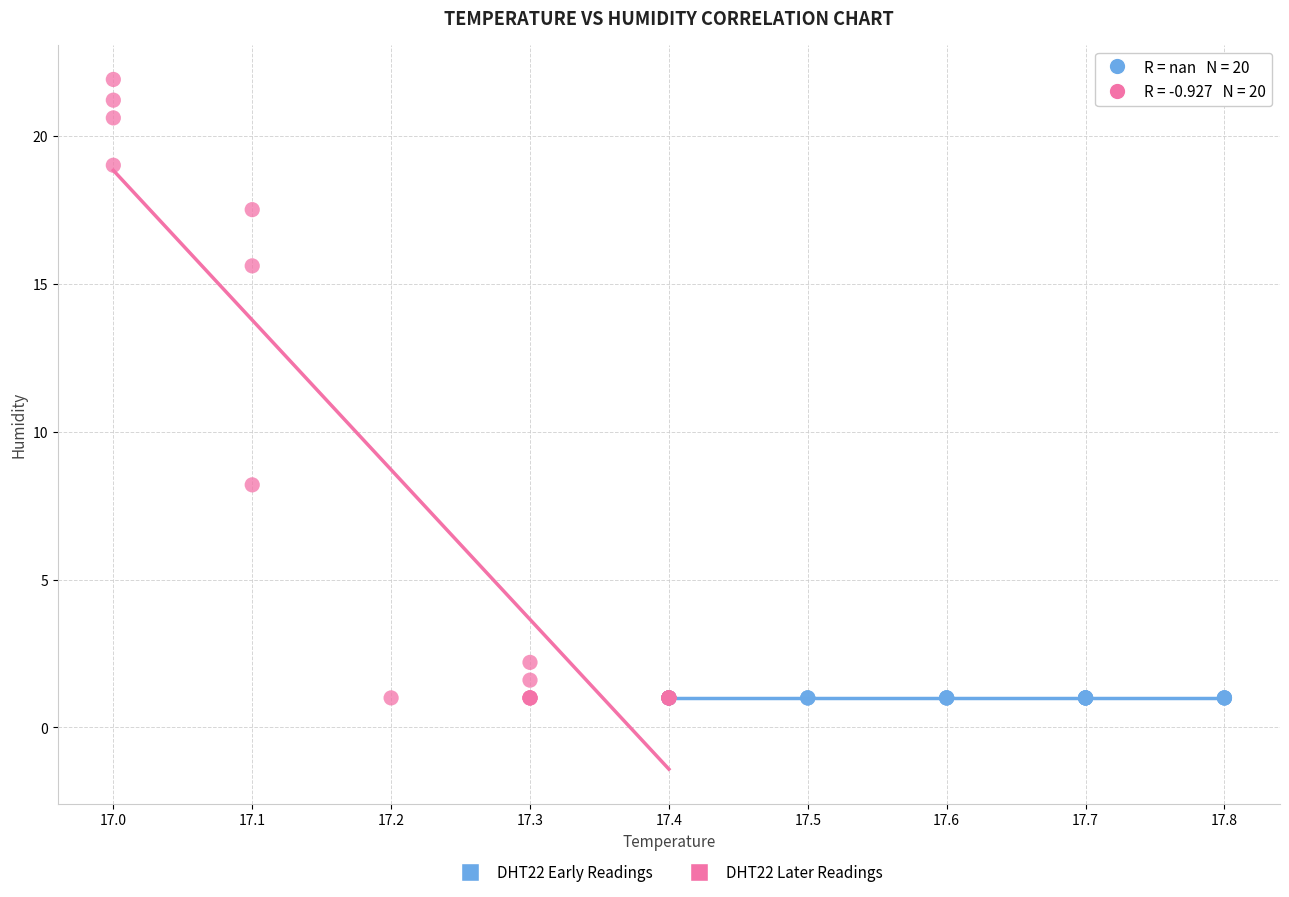

Which series contains the highest Y value?

DHT22 Later Readings